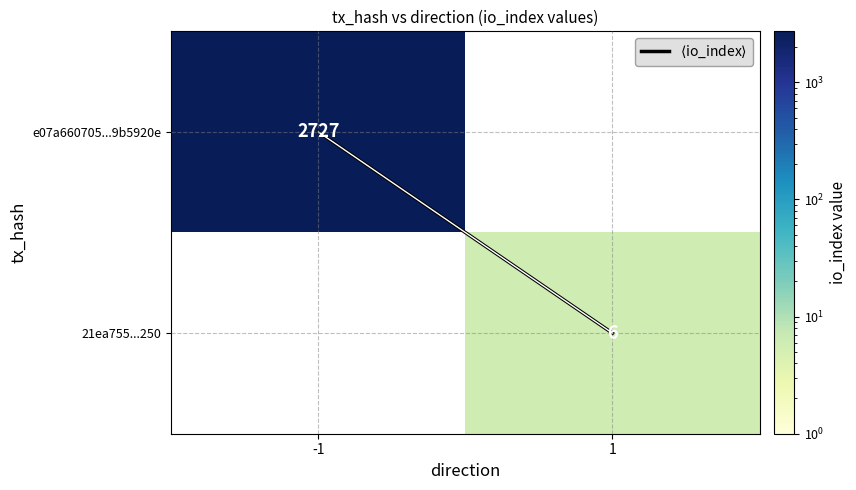

What value does the 21ea755...250 series have at 1?

6.0